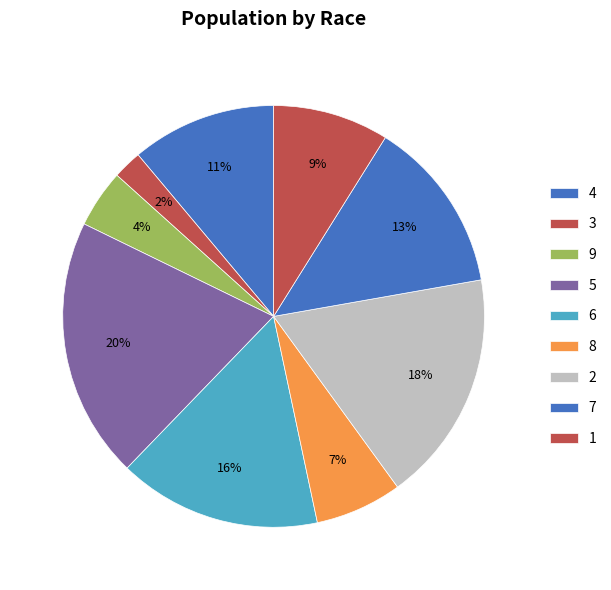

Does any single category account for the majority?

No